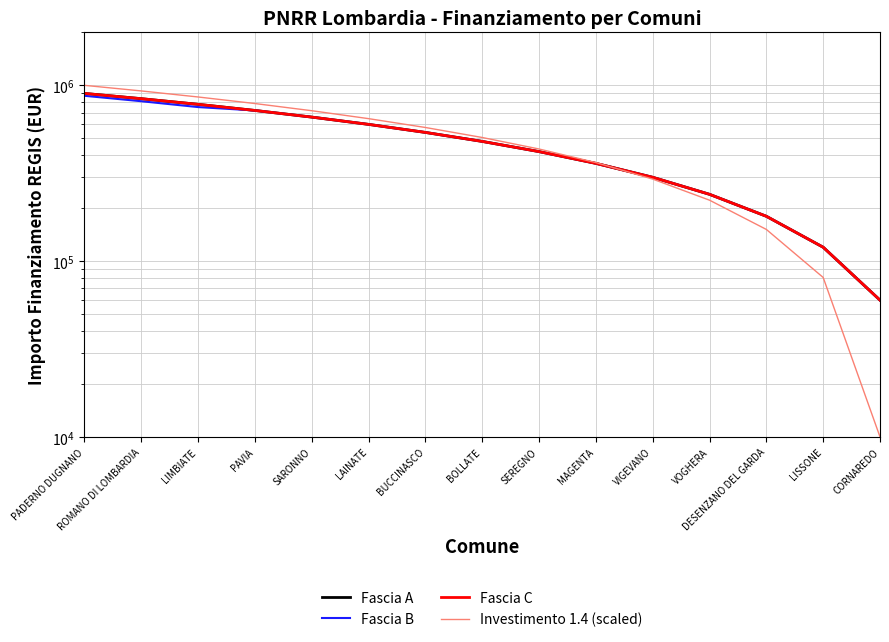

Reading left to right, list all the values displayed in this chart.

Fascia A: 899490.0	839524.0	779558.0	719592.0	659626.0	599660.0	539694.0	479728.0	419762.0	359796.0	299830.0	239864.0	179898.0	119932.0	59966.0
Fascia B: 872113.0	812147.0	752181.0	719592.0	659626.0	599660.0	539694.0	479728.0	419762.0	359796.0	299830.0	239864.0	179898.0	119932.0	59966.0
Fascia C: 899490.0	839524.0	779558.0	719592.0	659626.0	599660.0	539694.0	479728.0	419762.0	359796.0	299830.0	239864.0	179898.0	119932.0	59966.0
Investimento 1.4 (scaled): 1000000.0	929285.7	858571.4	787857.1	717142.9	646428.6	575714.3	505000.0	434285.7	363571.4	292857.1	222142.9	151428.6	80714.3	10000.0